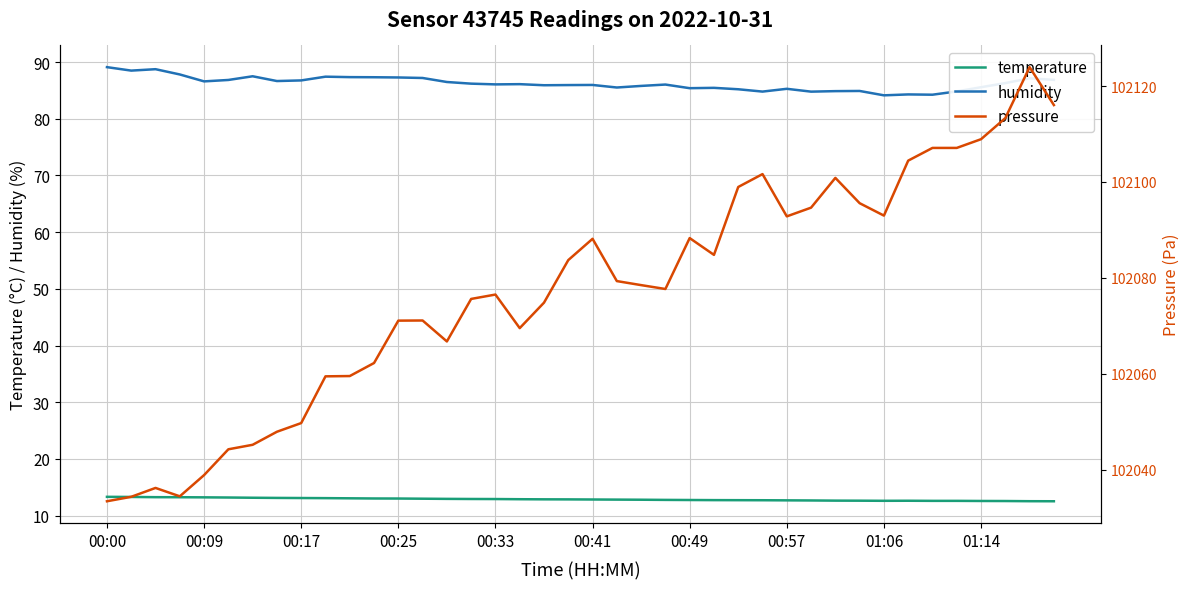

What is the difference between the second highest and second lowest values in the pressure series?

81.7